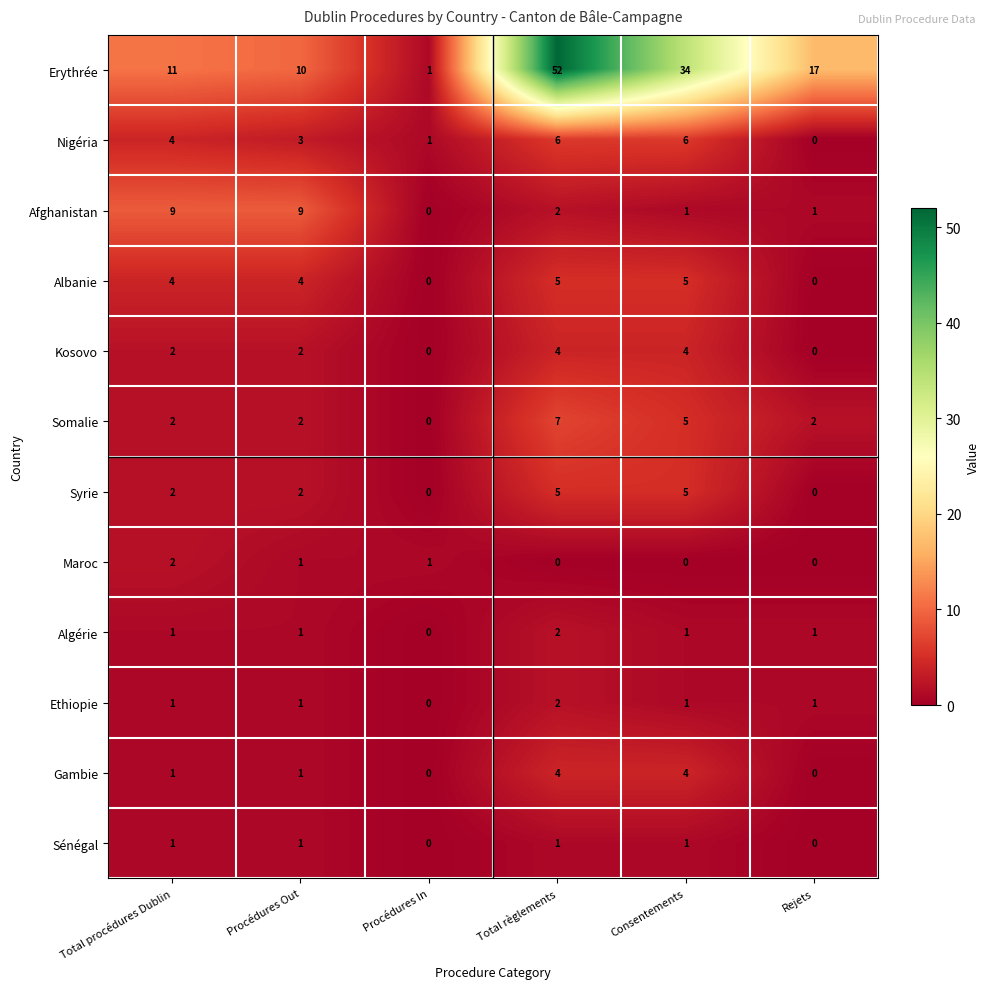

Which series has the largest total across all categories?

Erythrée